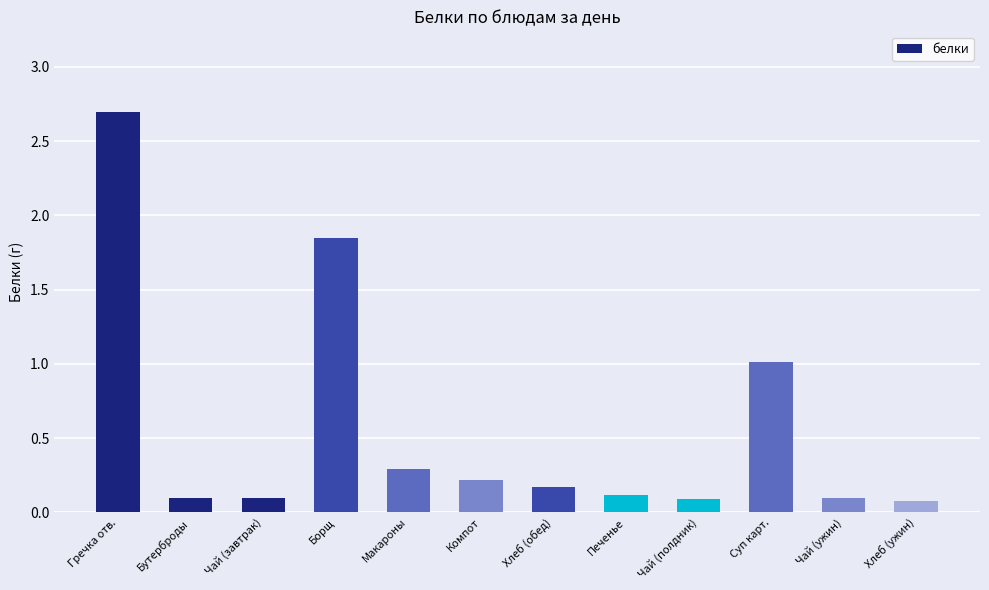

The chart shows a value of 0.1 at Чай (полдник). True or false?

True